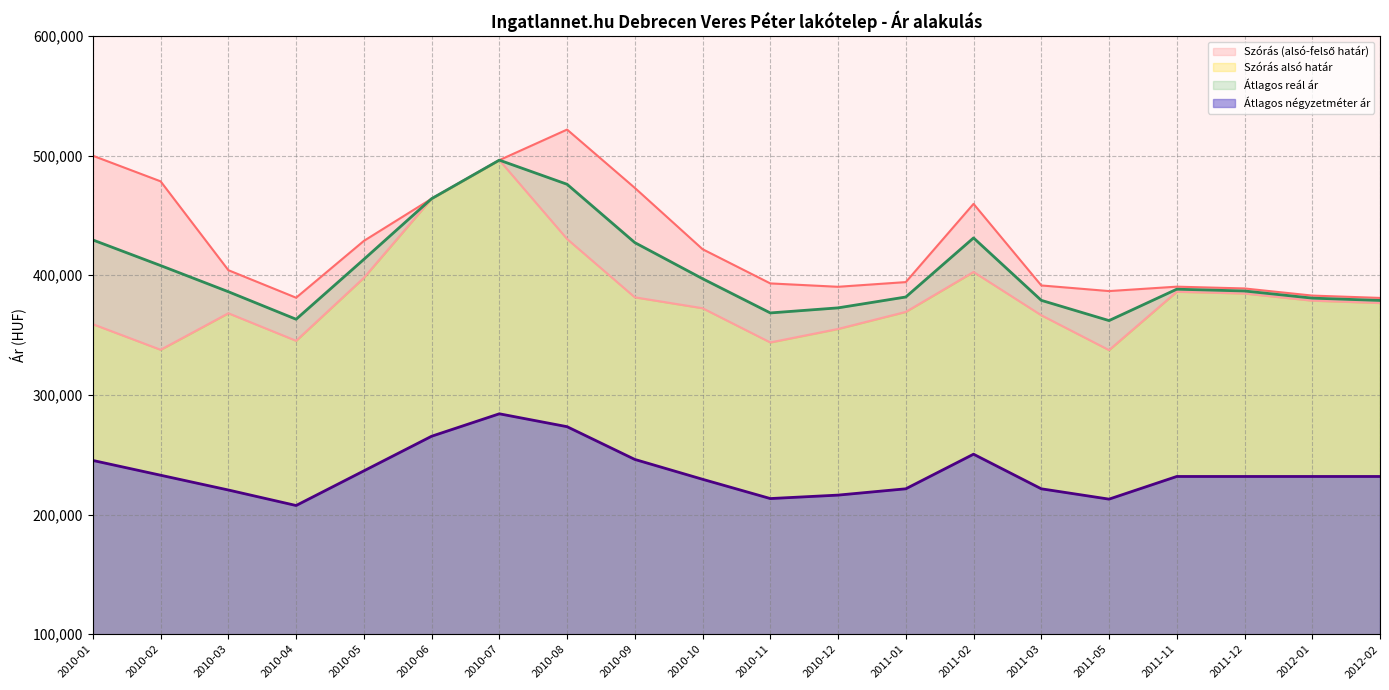

The Átlagos négyzetméter ár series shows 231835 at 2012-01. True or false?

True